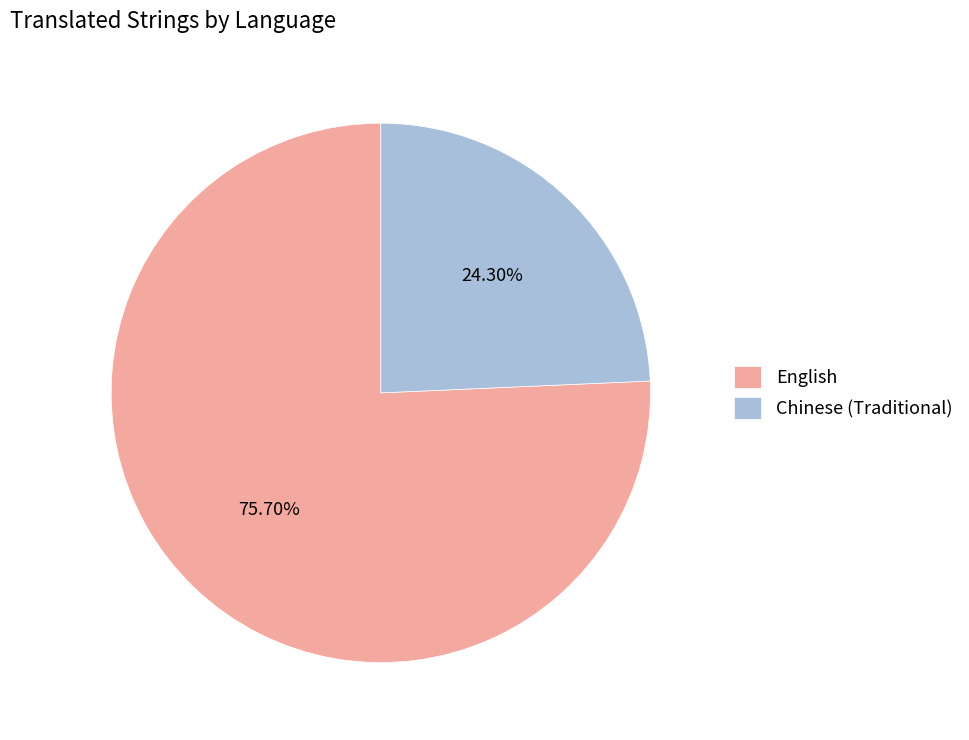

To the nearest percent, what is the difference between the largest and smallest slice percentages?

51%